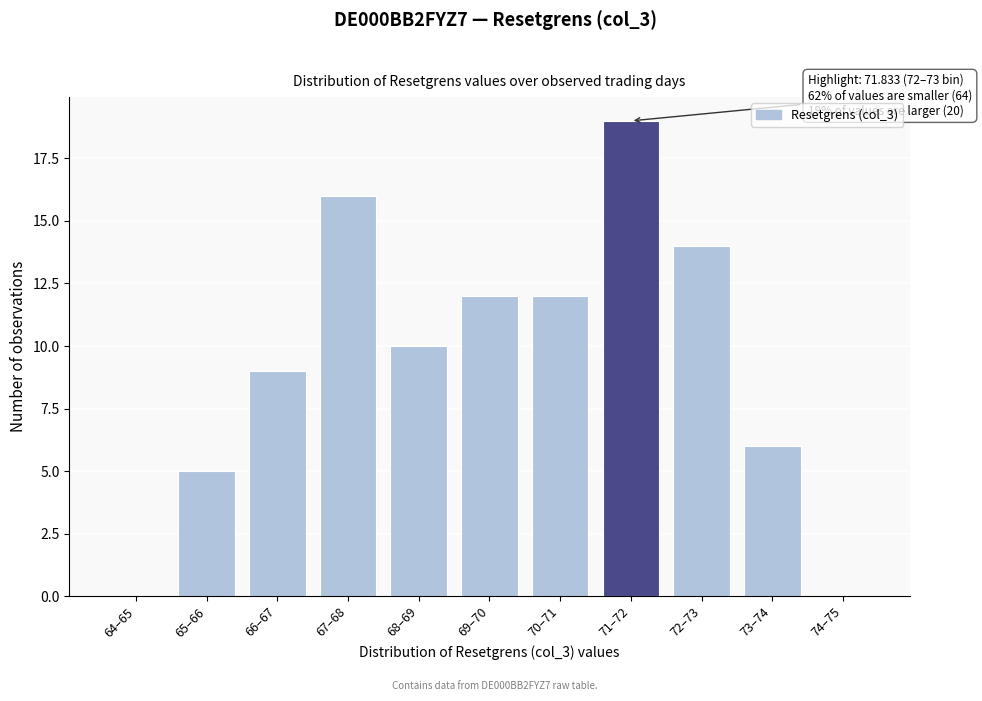

Reading left to right, extract all data points from this chart.

64–65=0	65–66=5	66–67=9	67–68=16	68–69=10	69–70=12	70–71=12	71–72=19	72–73=14	73–74=6	74–75=0